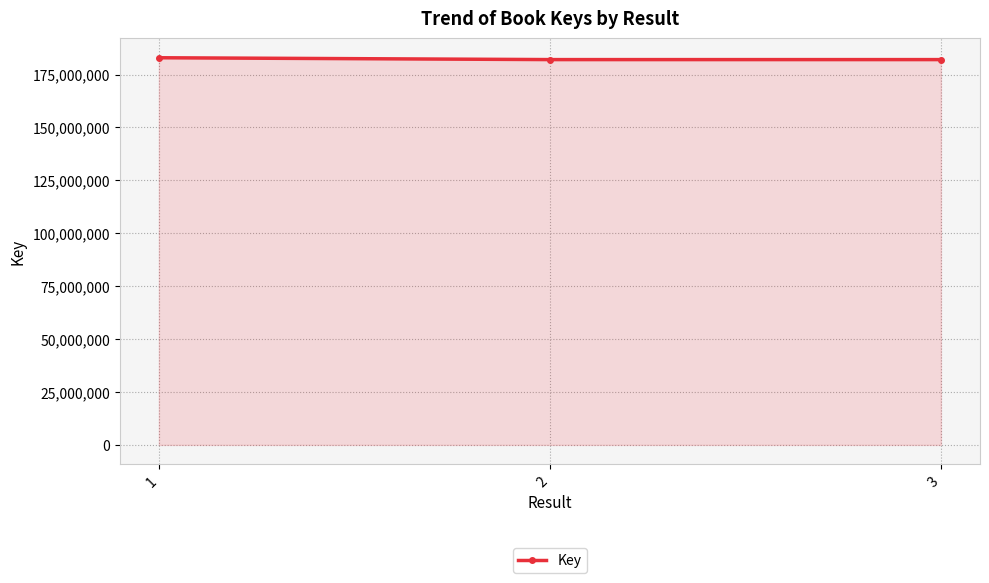

What is the greatest value displayed?

182955171